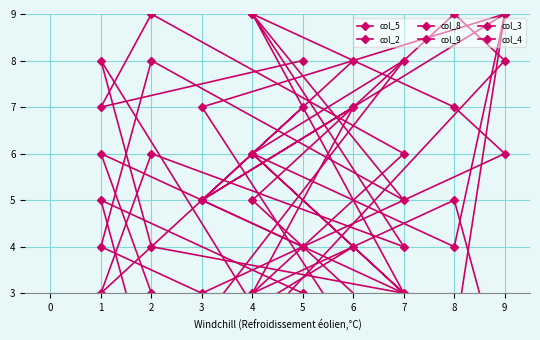

How many data points in col_3 are less than 5?

4